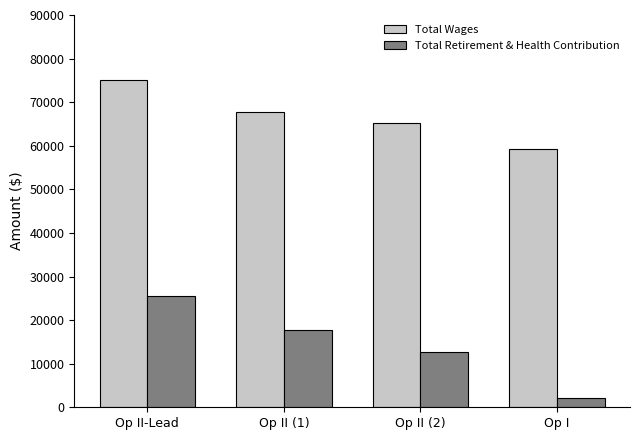

Between Op II (1) and Op II (2), which series saw the biggest shift?

Total Retirement & Health Contribution